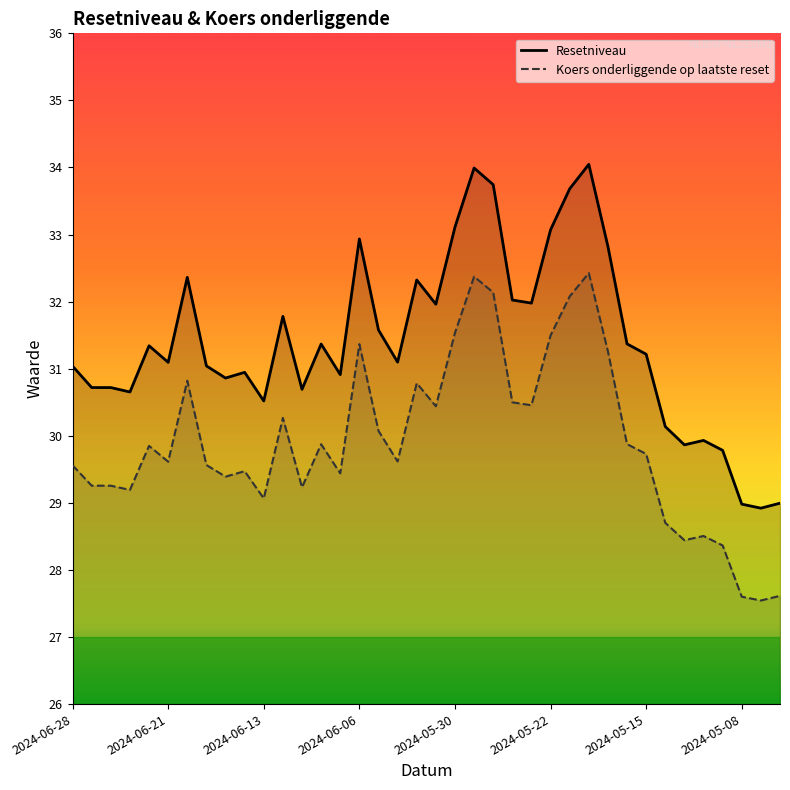

What is the difference between the maximum and second lowest values in the Koers onderliggende op laatste reset series?

4.8